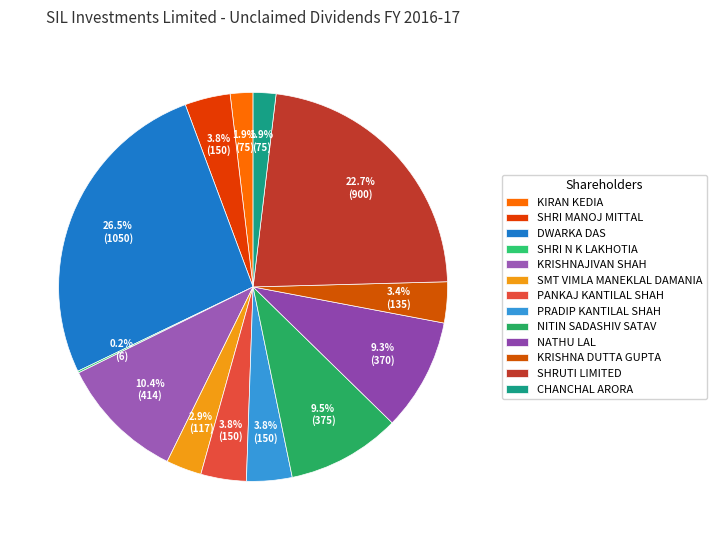

How many slices are in this pie chart?

13